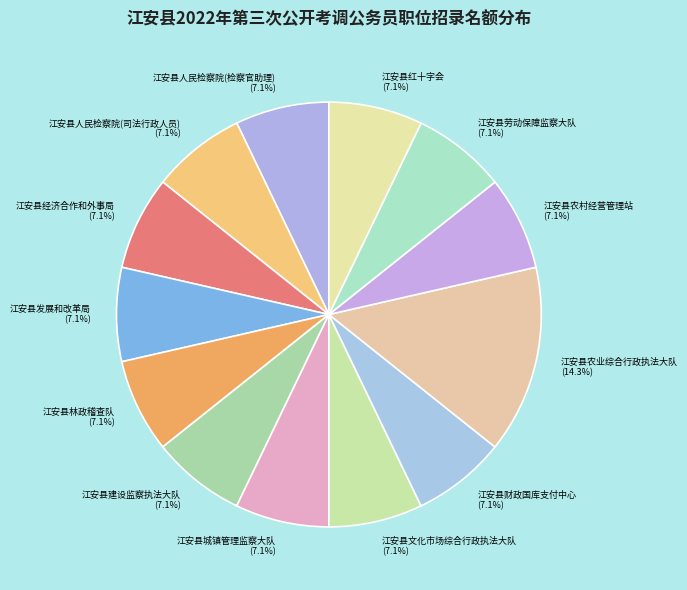

Approximately how many times larger is the value at 江安县文化市场综合行政执法大队 compared to 江安县人民检察院(检察官助理)?

1.0